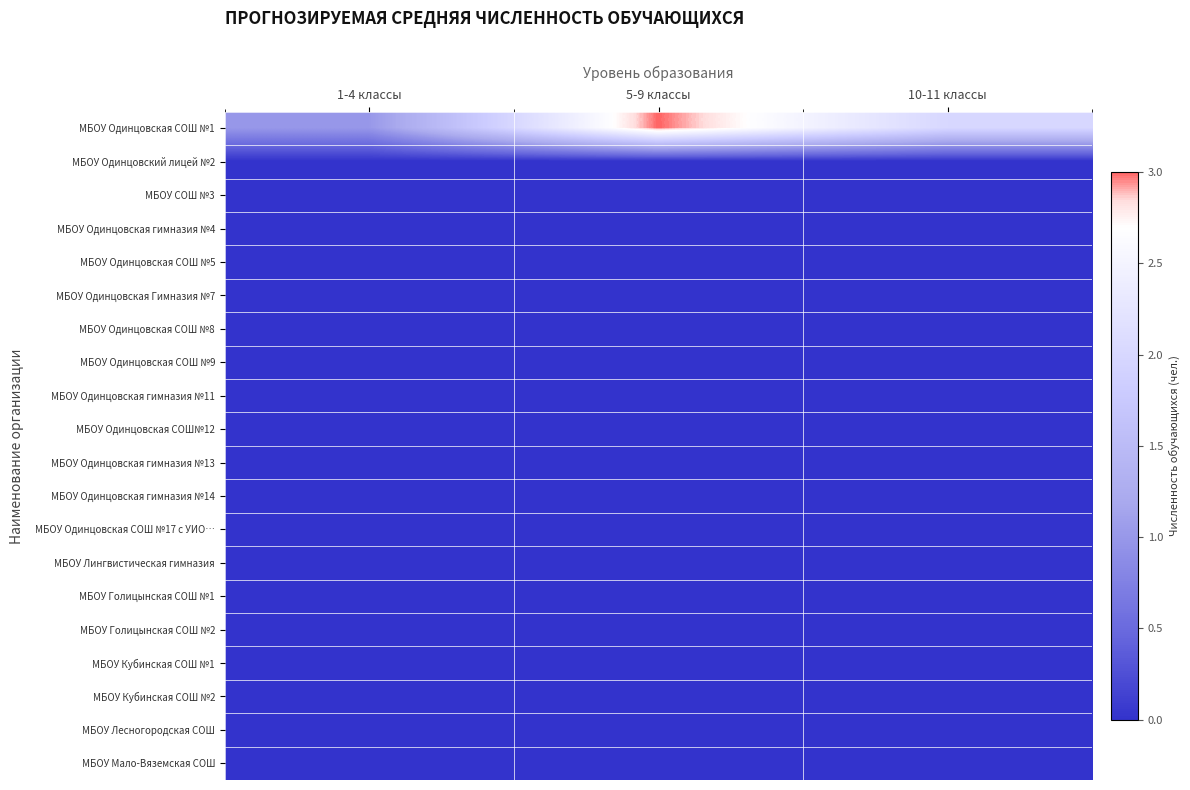

Reading right to left, list all the values displayed in this chart.

МБОУ Одинцовская СОШ №1: 10-11 классы=2	5-9 классы=3	1-4 классы=1
МБОУ Одинцовский лицей №2: 10-11 классы=0	5-9 классы=0	1-4 классы=0
МБОУ СОШ №3: 10-11 классы=0	5-9 классы=0	1-4 классы=0
МБОУ Одинцовская гимназия №4: 10-11 классы=0	5-9 классы=0	1-4 классы=0
МБОУ Одинцовская CОШ №5: 10-11 классы=0	5-9 классы=0	1-4 классы=0
МБОУ Одинцовская Гимназия №7: 10-11 классы=0	5-9 классы=0	1-4 классы=0
МБОУ Одинцовская СОШ №8: 10-11 классы=0	5-9 классы=0	1-4 классы=0
МБОУ Одинцовская СОШ №9: 10-11 классы=0	5-9 классы=0	1-4 классы=0
МБОУ Одинцовская гимназия №11: 10-11 классы=0	5-9 классы=0	1-4 классы=0
МБОУ Одинцовская СОШ№12: 10-11 классы=0	5-9 классы=0	1-4 классы=0
МБОУ Одинцовская гимназия №13: 10-11 классы=0	5-9 классы=0	1-4 классы=0
МБОУ Одинцовская гимназия №14: 10-11 классы=0	5-9 классы=0	1-4 классы=0
МБОУ Одинцовская СОШ №17 с УИО…: 10-11 классы=0	5-9 классы=0	1-4 классы=0
МБОУ Лингвистическая гимназия: 10-11 классы=0	5-9 классы=0	1-4 классы=0
МБОУ Голицынская СОШ №1: 10-11 классы=0	5-9 классы=0	1-4 классы=0
МБОУ Голицынская СОШ №2: 10-11 классы=0	5-9 классы=0	1-4 классы=0
МБОУ Кубинская СОШ №1: 10-11 классы=0	5-9 классы=0	1-4 классы=0
МБОУ Кубинская СОШ №2: 10-11 классы=0	5-9 классы=0	1-4 классы=0
МБОУ Лесногородская СОШ: 10-11 классы=0	5-9 классы=0	1-4 классы=0
МБОУ Мало-Вяземская СОШ: 10-11 классы=0	5-9 классы=0	1-4 классы=0